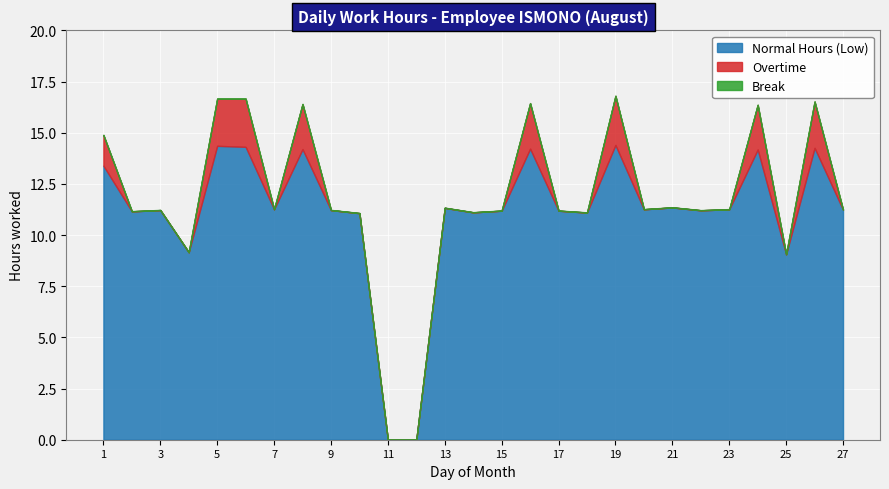

Reading left to right, extract all data points from this chart.

Normal Hours (Low): 1=13.4	2=11.2	3=11.2	4=9.2	5=14.4	6=14.3	7=11.3	8=14.2	9=11.2	10=11.1	11=0.0	12=0.0	13=11.3	14=11.1	15=11.2	16=14.2	17=11.2	18=11.1	19=14.4	20=11.3	21=11.3	22=11.2	23=11.3	24=14.2	25=9.1	26=14.3	27=11.2
Overtime: 1=1.5	2=0.0	3=0.0	4=0.0	5=2.3	6=2.4	7=0.0	8=2.2	9=0.0	10=0.0	11=0.0	12=0.0	13=0.0	14=0.0	15=0.0	16=2.2	17=0.0	18=0.0	19=2.4	20=0.0	21=0.0	22=0.0	23=0.0	24=2.2	25=0.0	26=2.3	27=0.0
Break: 1=0.0	2=0.0	3=0.0	4=0.0	5=0.0	6=0.0	7=0.0	8=0.0	9=0.0	10=0.0	11=0.0	12=0.0	13=0.0	14=0.0	15=0.0	16=0.0	17=0.0	18=0.0	19=0.0	20=0.0	21=0.0	22=0.0	23=0.0	24=0.0	25=0.0	26=0.0	27=0.0